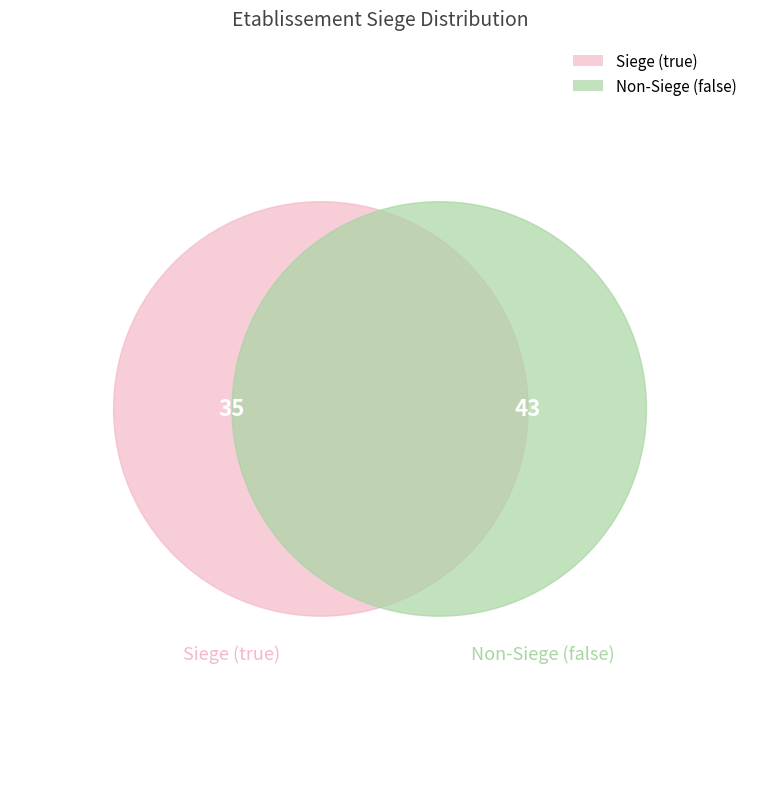

Which category has the smallest portion of the pie?

true